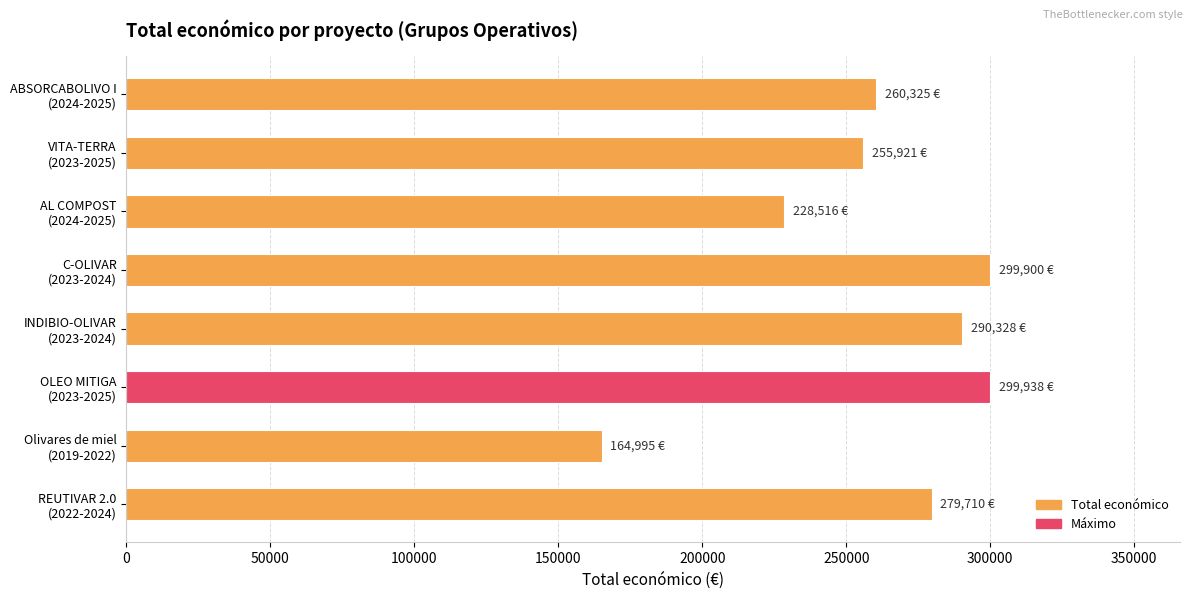

What is the difference between the maximum and minimum values?

134943